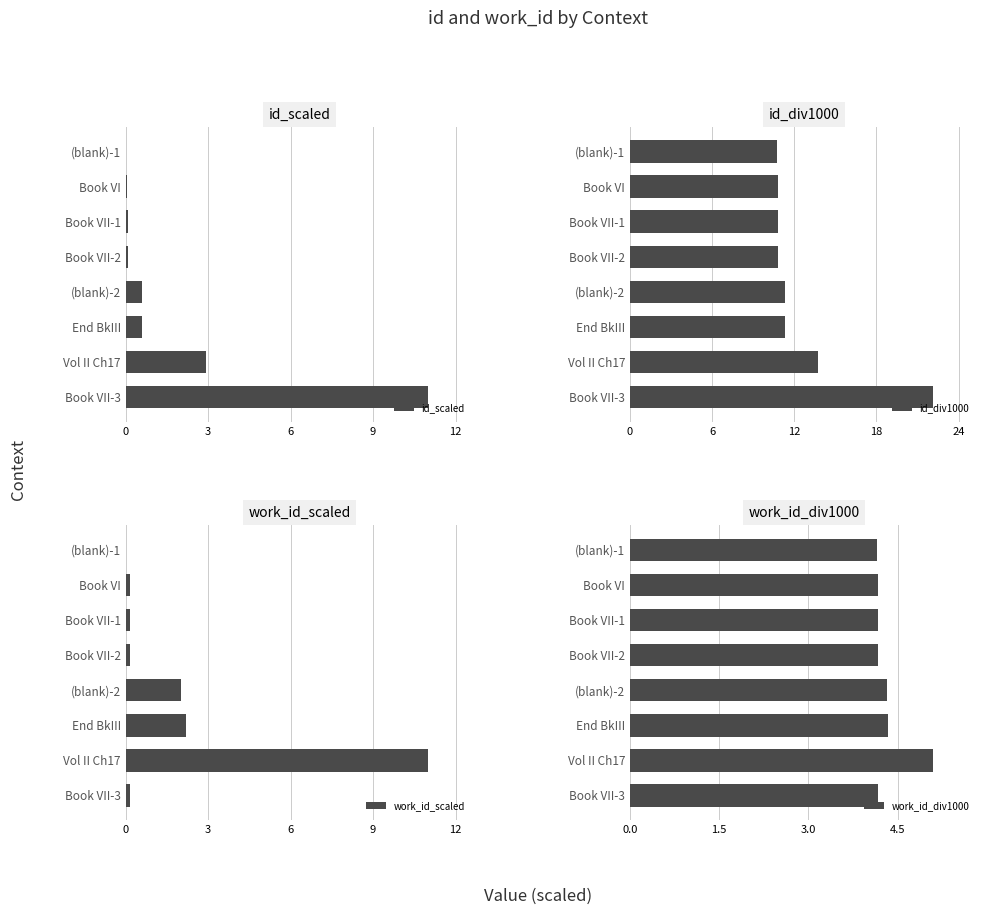

What is the maximum value for id_scaled?

11.0